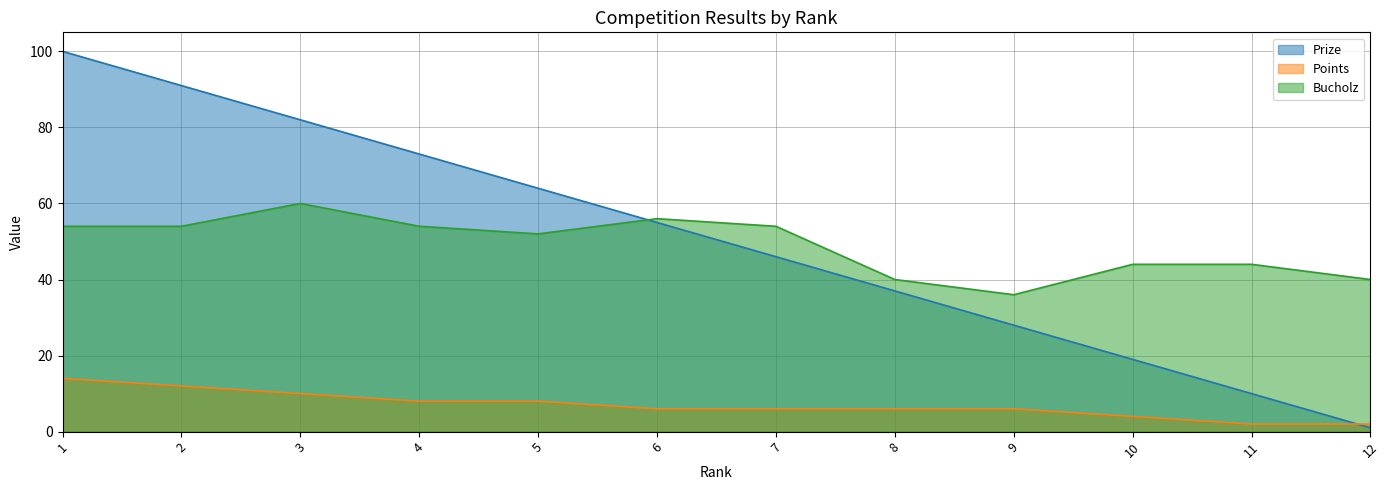

Which series has the largest total across all categories?

Prize